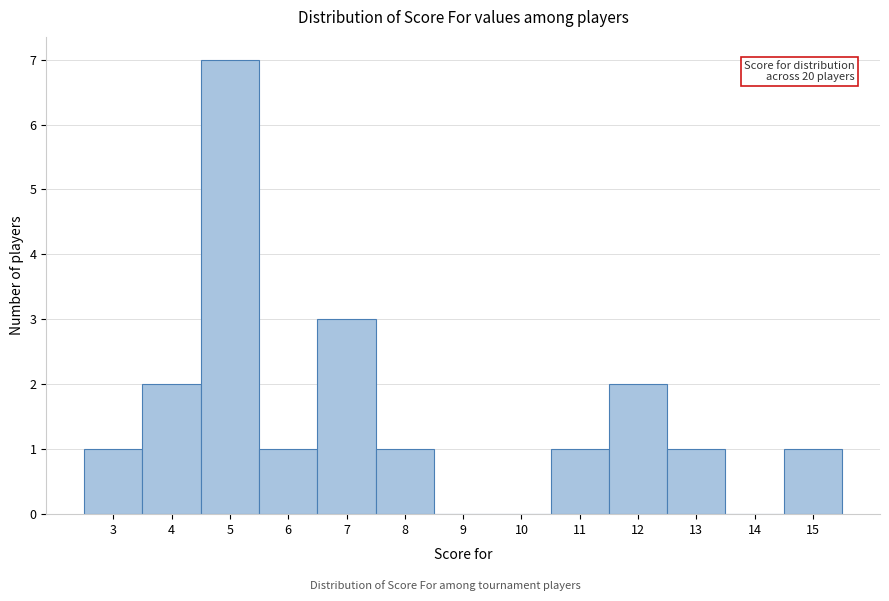

Which range on the x-axis has the tallest bar?

4.5 to 5.5